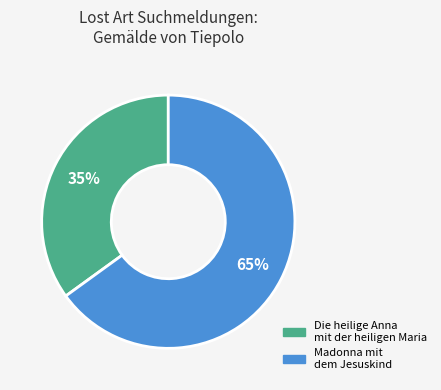

Is the sum of Madonna mit dem Jesuskind and Die heilige Anna mit der heiligen Maria greater than half?

Yes